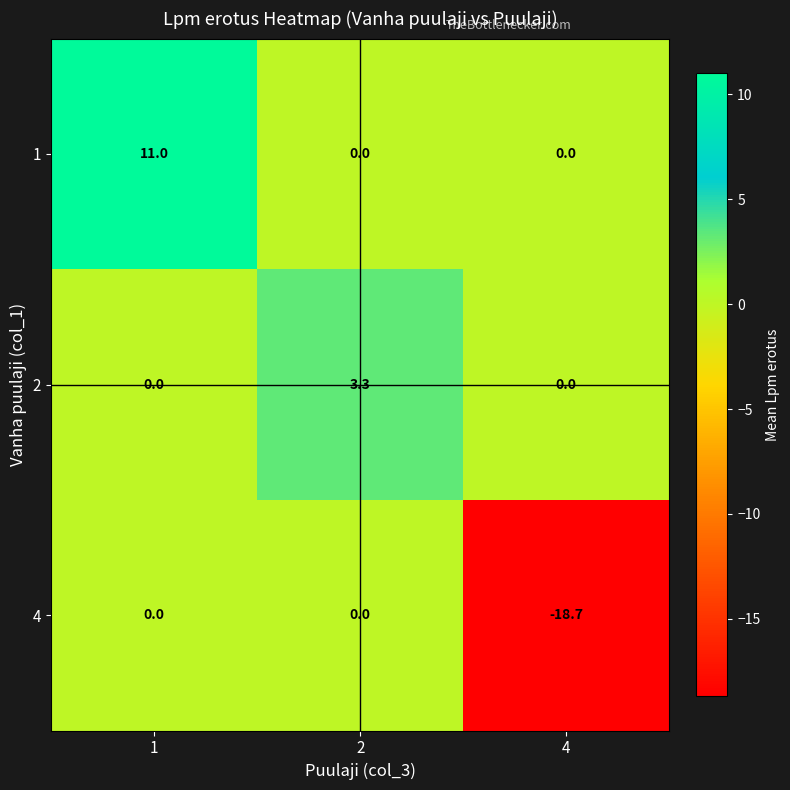

Reading right to left, what are all the values shown in this chart?

1: 4=0.0	2=0.0	1=11.0
2: 4=0.0	2=3.3	1=0.0
4: 4=-18.7	2=0.0	1=0.0